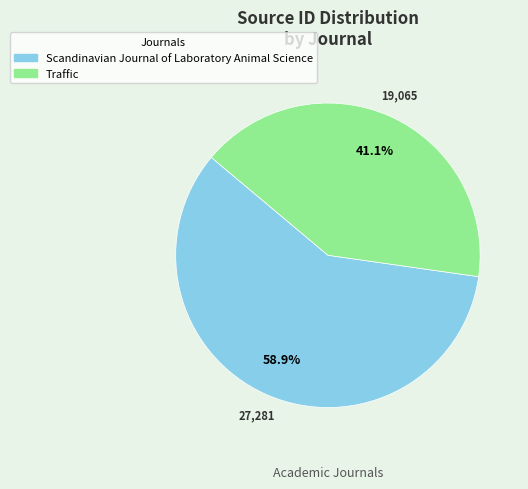

The Traffic slice represents 41% of the pie. True or false?

True